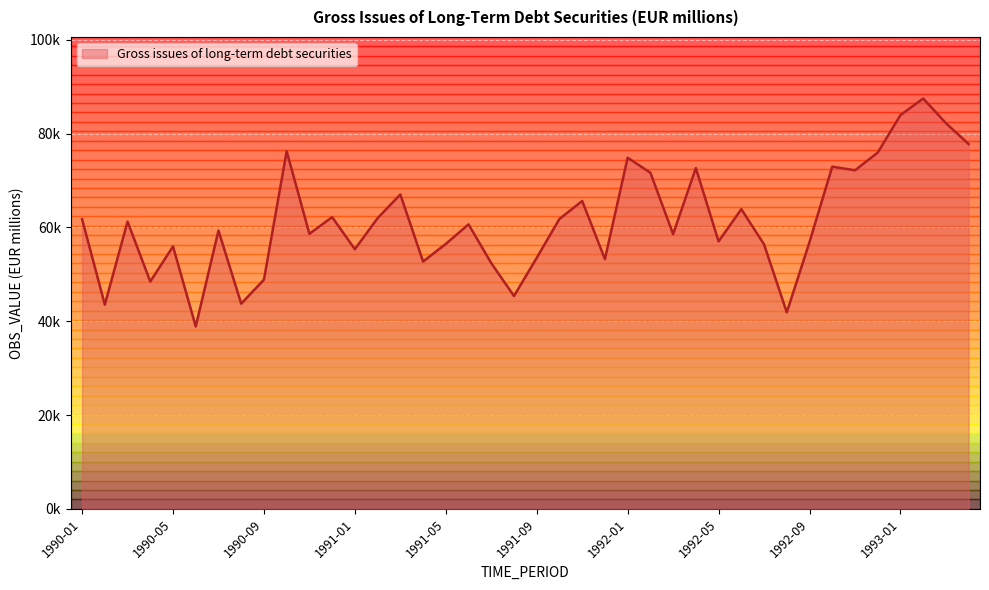

How many interior local valleys (lower than both neighbors) does the data have?

13